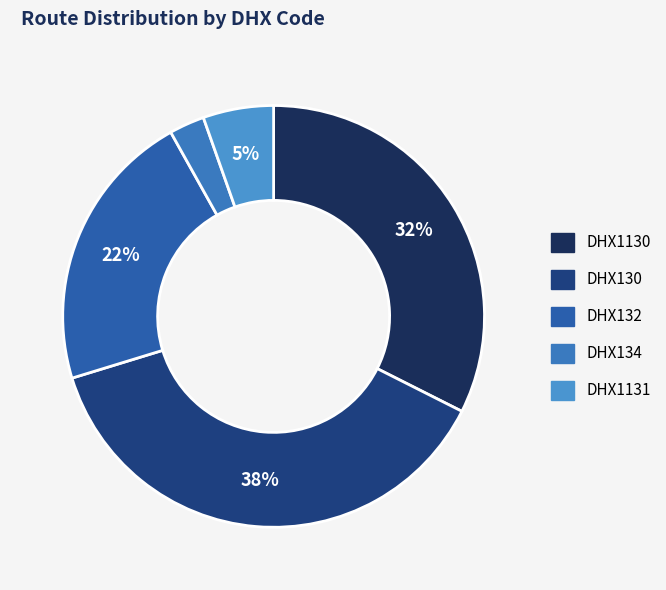

What is the smallest slice in the pie chart?

DHX134